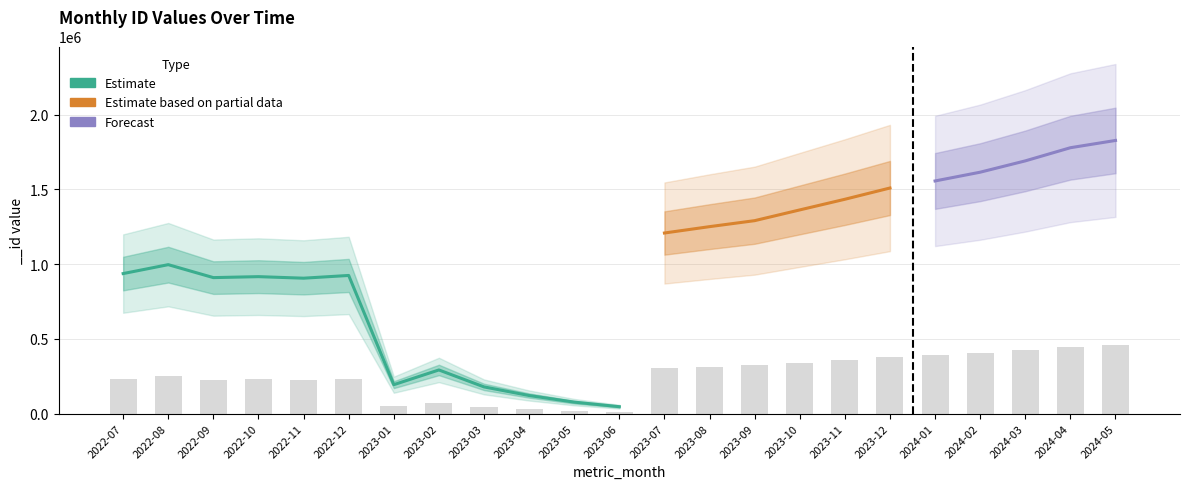

What is the approximate value at 2024-02?

403644.5